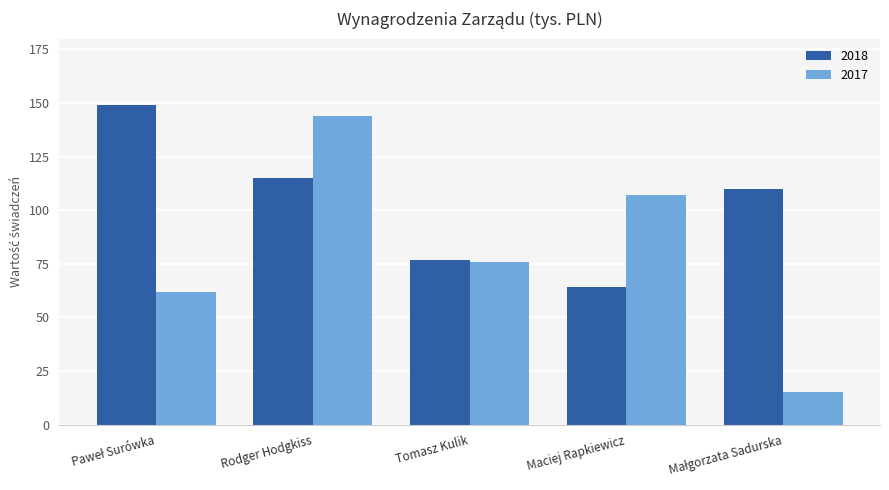

Which series has the widest spread of values?

2017